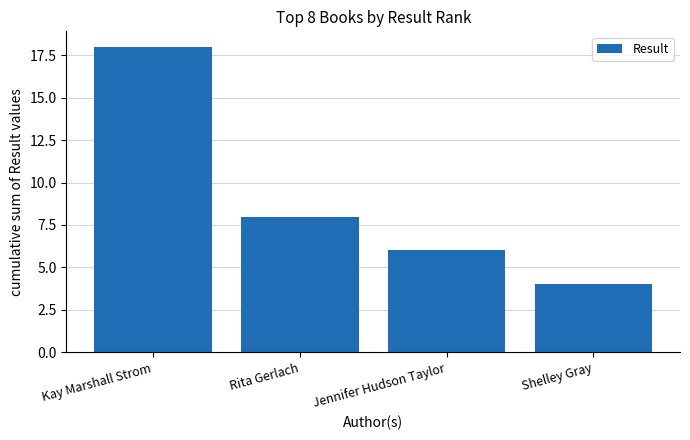

What is the difference between the maximum and second lowest values?

12